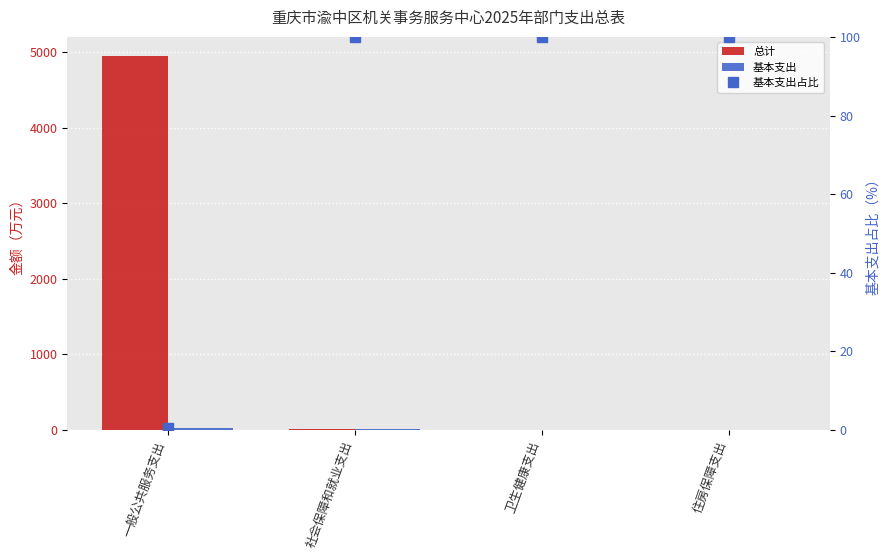

Which series has the widest spread of values?

总计